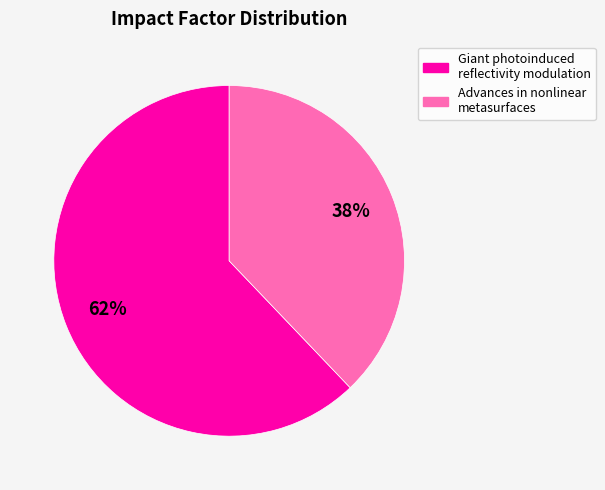

Is it true that Giant photoinduced reflectivity modulation is 55% of the pie?

False